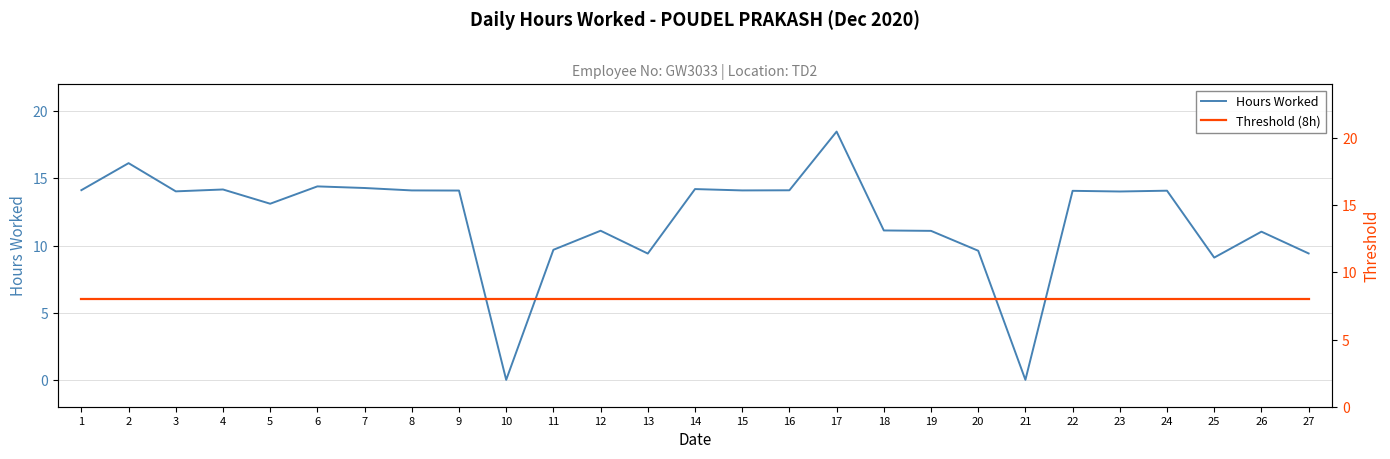

How many values in the Hours Worked series exceed 14?

15